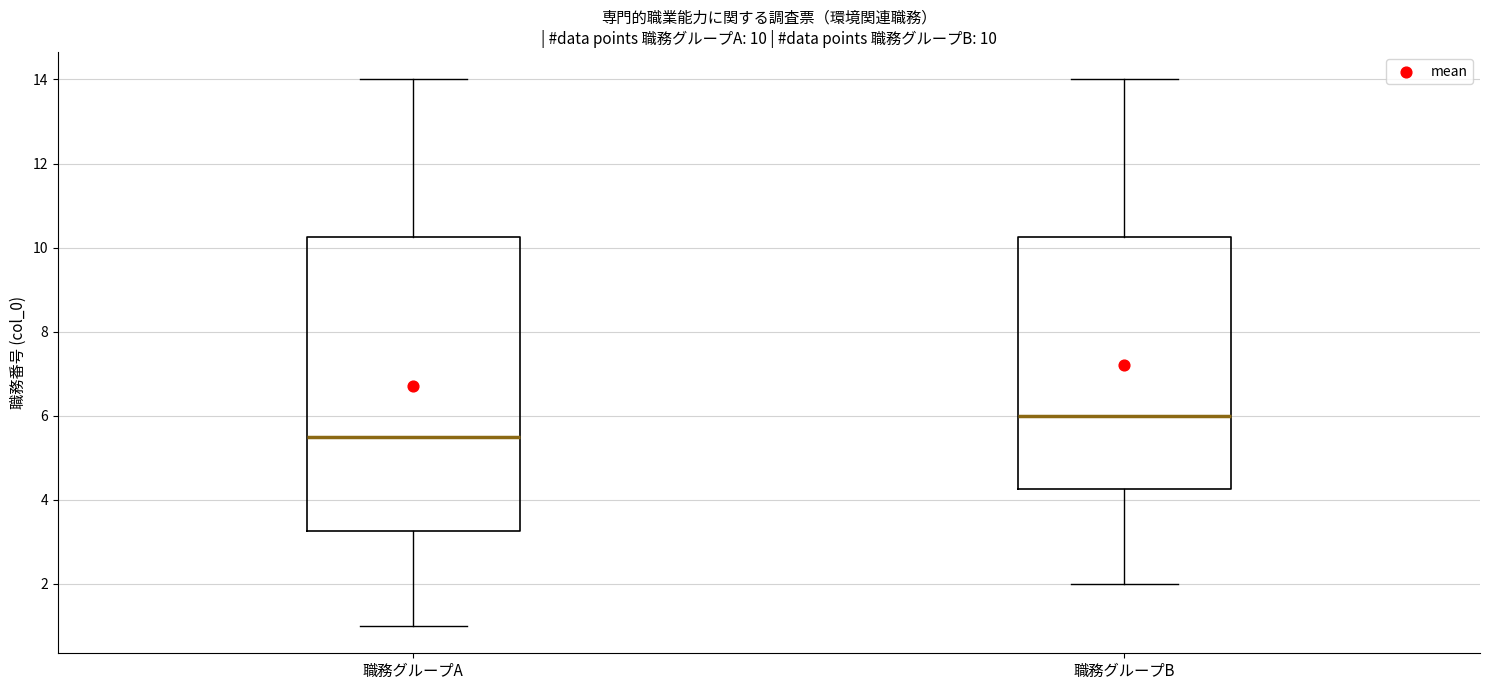

Which box is the tallest, from its lower edge to its upper edge?

職務グループA